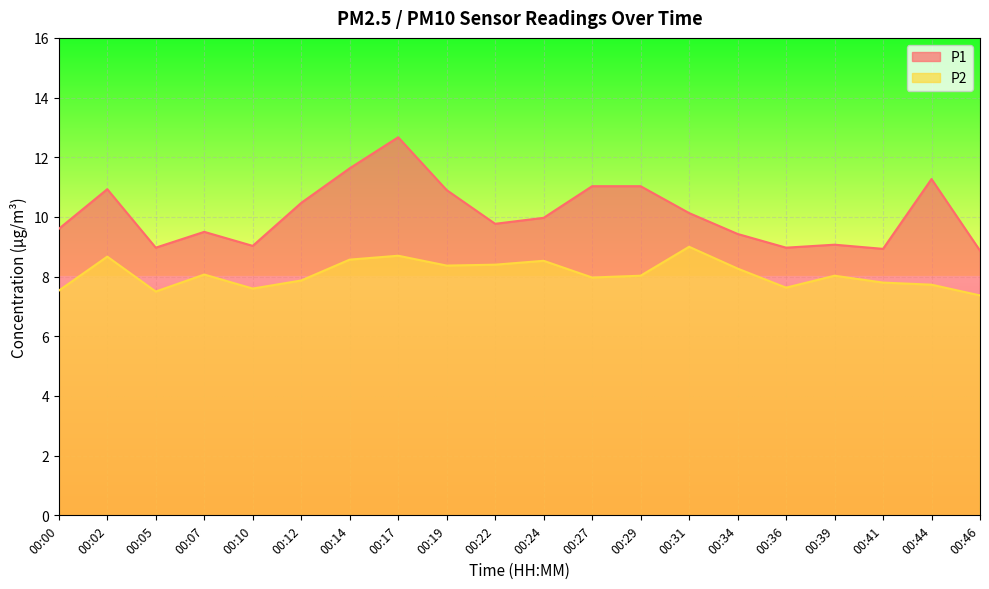

What are all the series names shown in the legend?

P1, P2